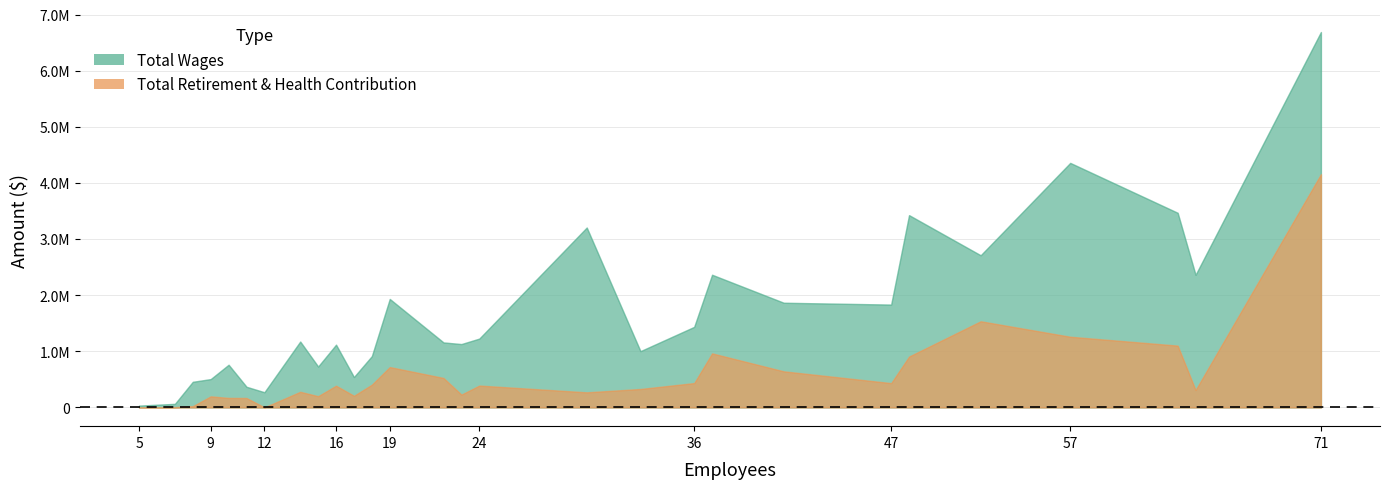

What is the value of the Total Retirement & Health Contribution point at the 24th from the left?

1534914